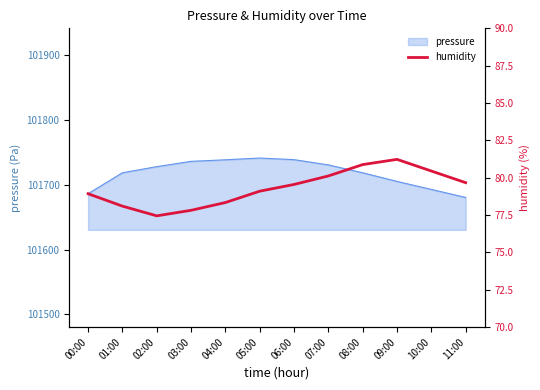

What is the change in value from 07:00 to 10:00?

+0.3